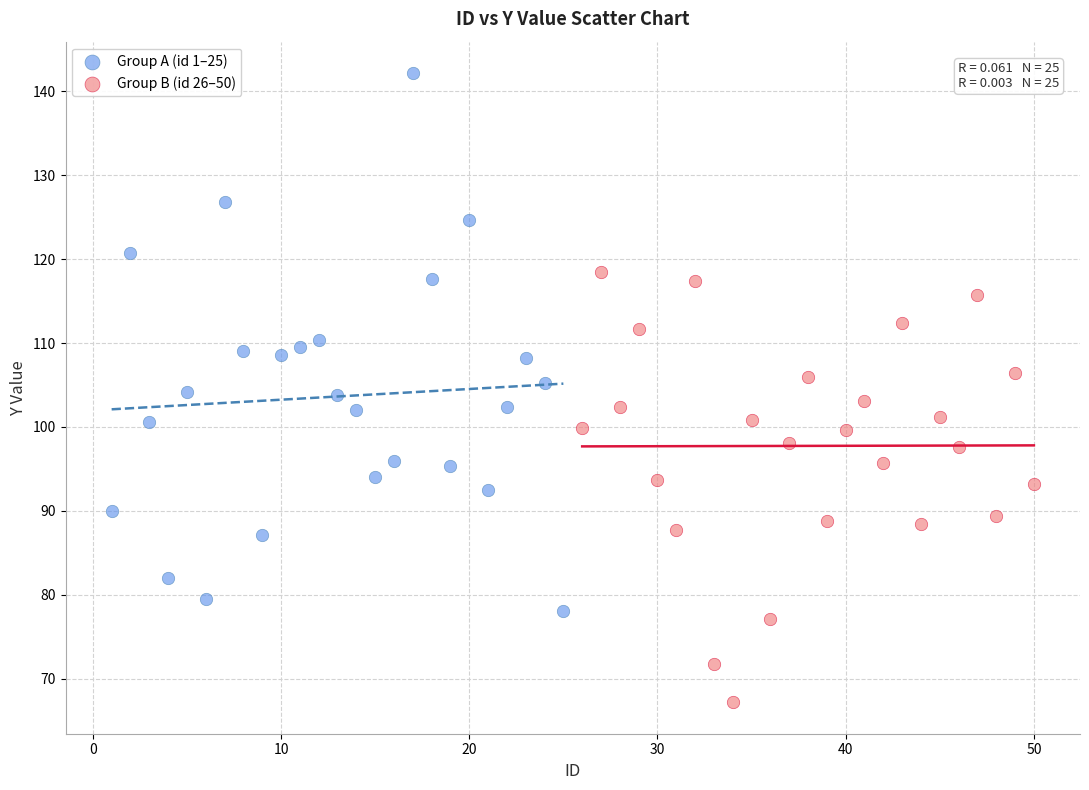

Which series has the widest spread of Y values?

Group A (id 1–25)